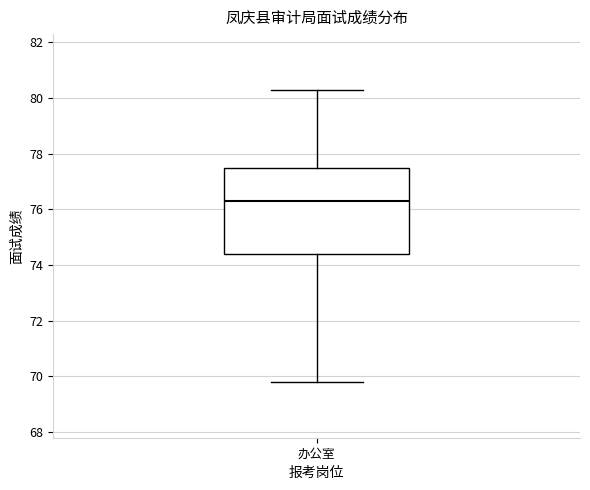

Read this box plot against the y-axis: the position of the median line, the range covered by the box, and the ends of both whiskers. The values are not printed on the chart, so give them approximately, as read against the axis.

median 76.4, box 74.4 to 77.6, whiskers 69.8 to 80.4